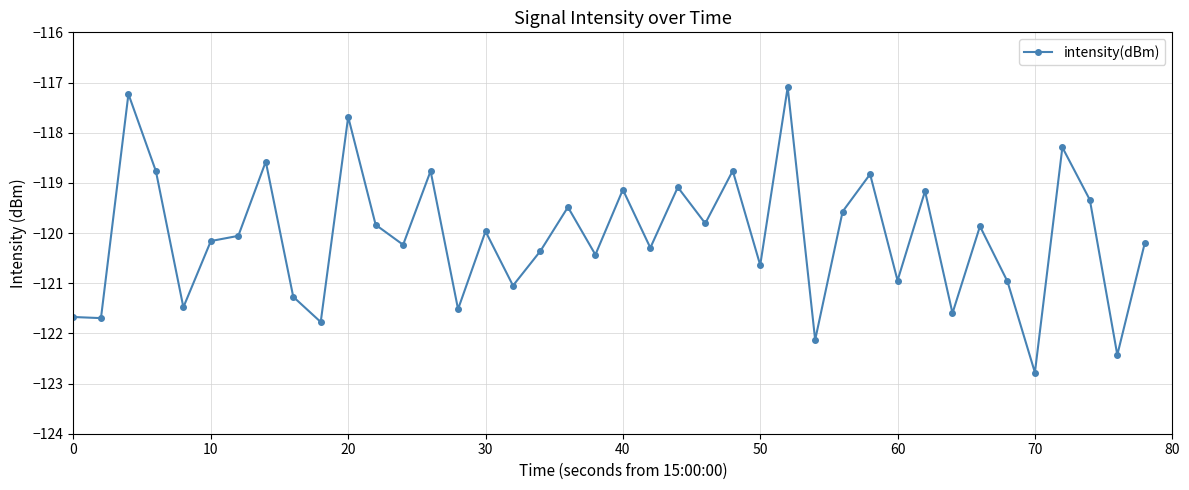

What is the difference between the maximum and minimum values?

5.7